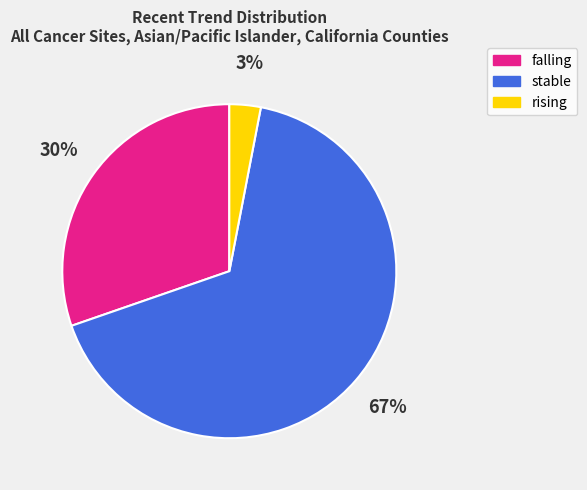

Is the sum of falling and rising greater than half?

No